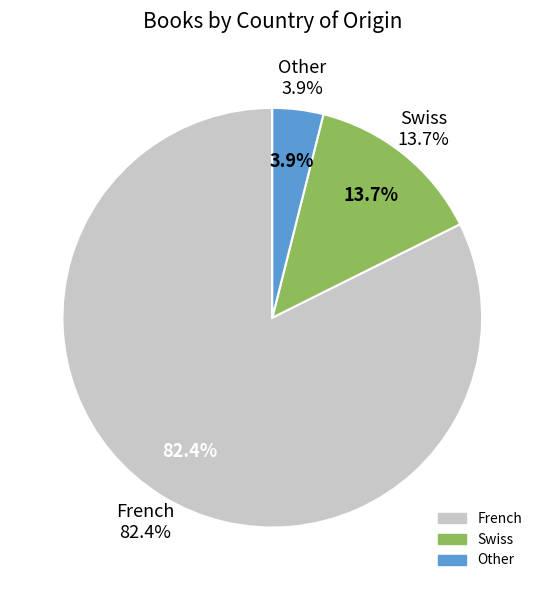

To the nearest percent, what percentage of the pie is Swiss?

14%